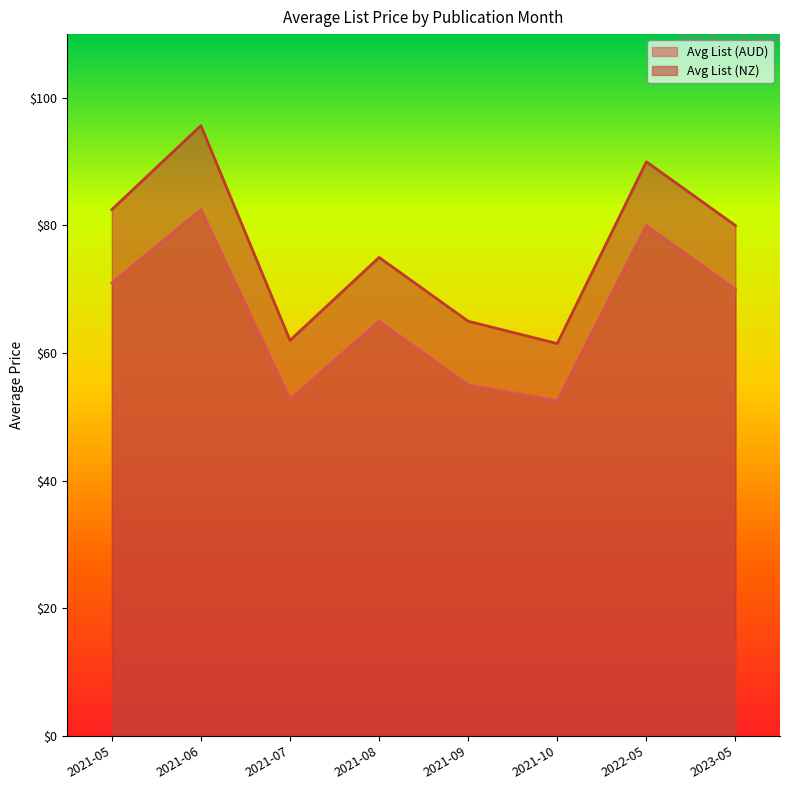

At how many categories does at least one series exceed 66?

5